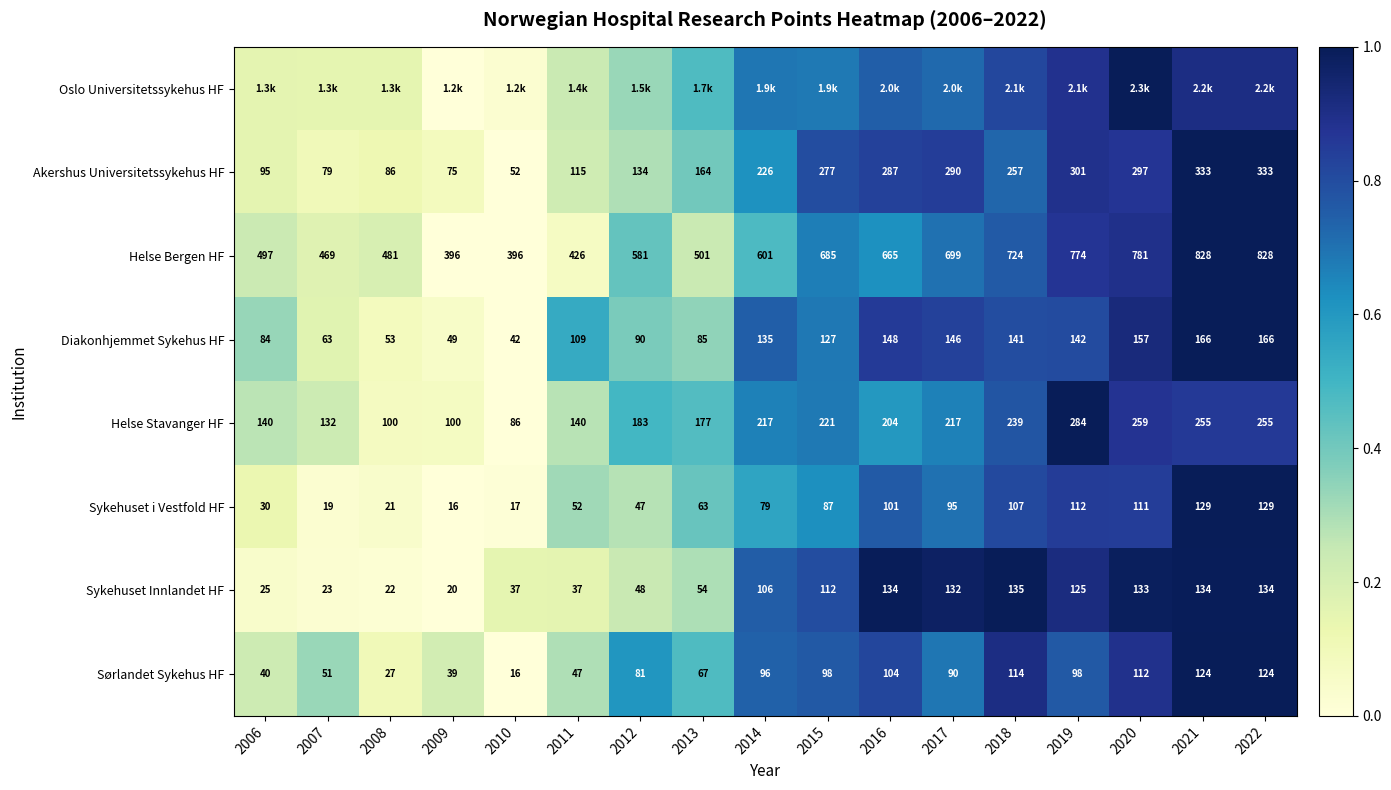

Where is Diakonhjemmet Sykehus HF nearest to the value 0?

2010